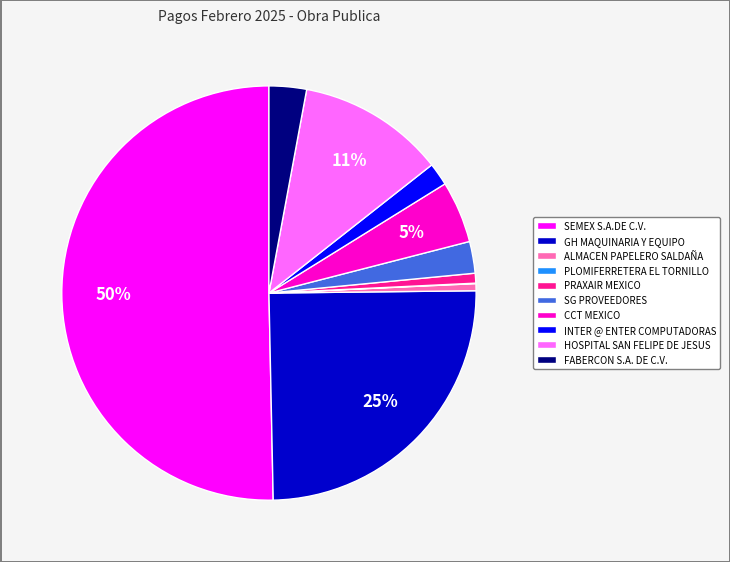

To the nearest percent, what is the combined percentage of HOSPITAL SAN FELIPE DE JESUS and GH MAQUINARIA Y EQUIPO?

36%